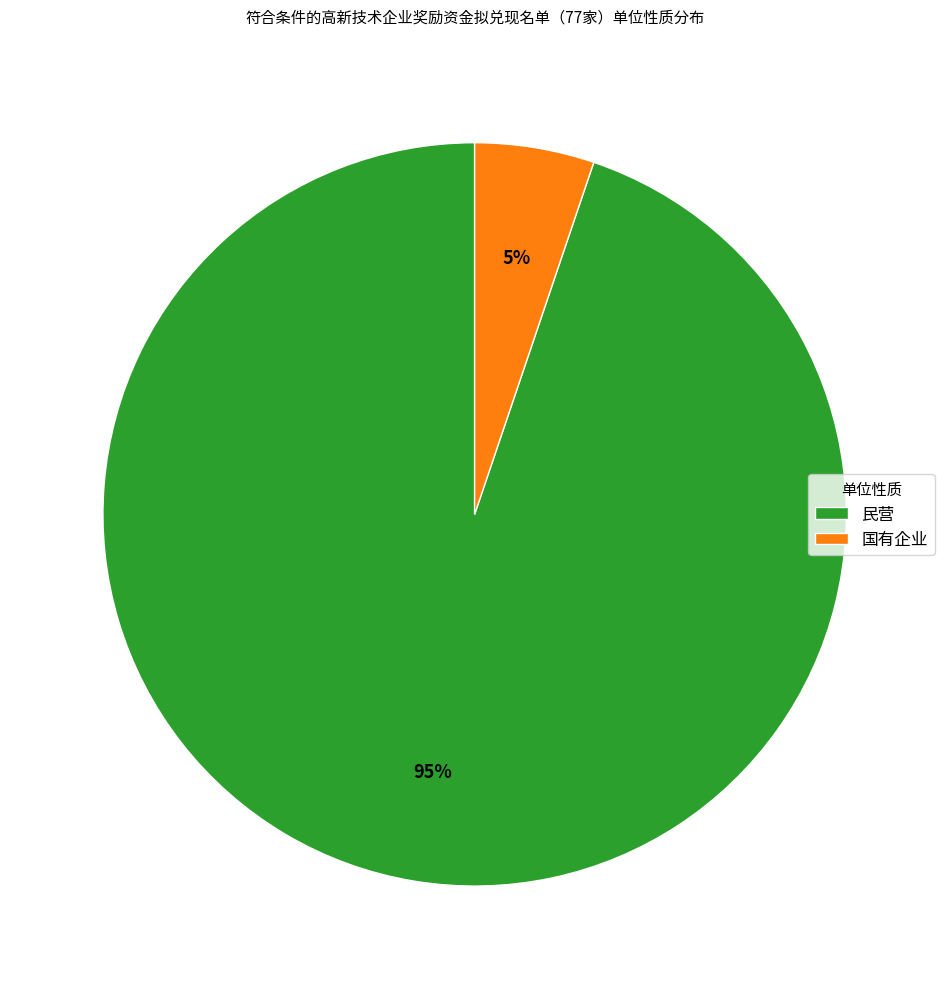

To the nearest percent, what is the combined percentage of 民营 and 国有企业?

100%